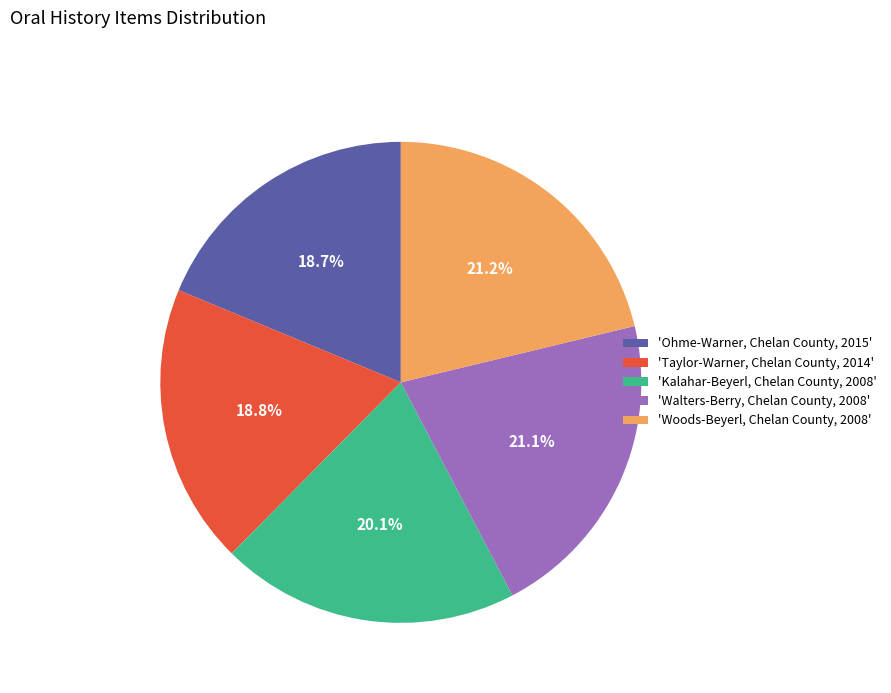

Combined, do 'Ohme-Warner, Chelan County, 2015' and 'Walters-Berry, Chelan County, 2008' account for over 50%?

No